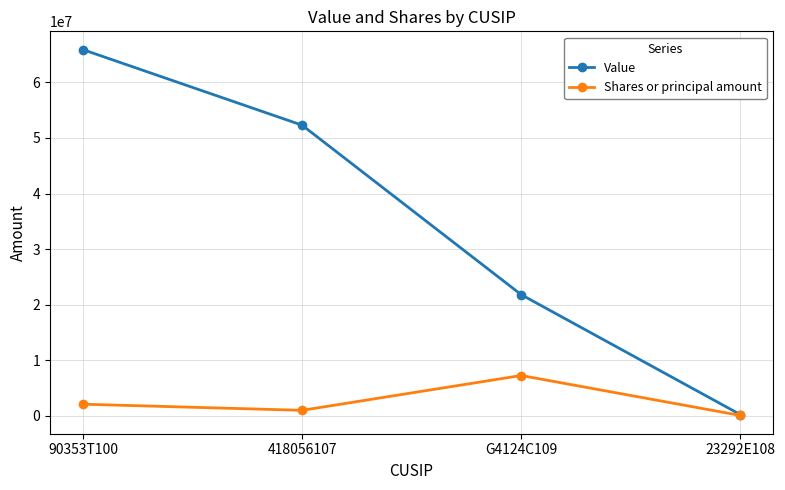

List the series in order of their peak value, lowest first.

Shares or principal amount, Value